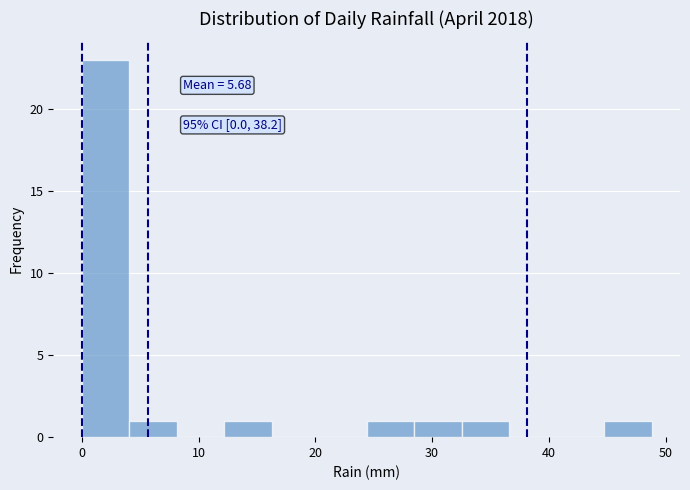

Over which range of the x-axis is the bar tallest?

0 to 4